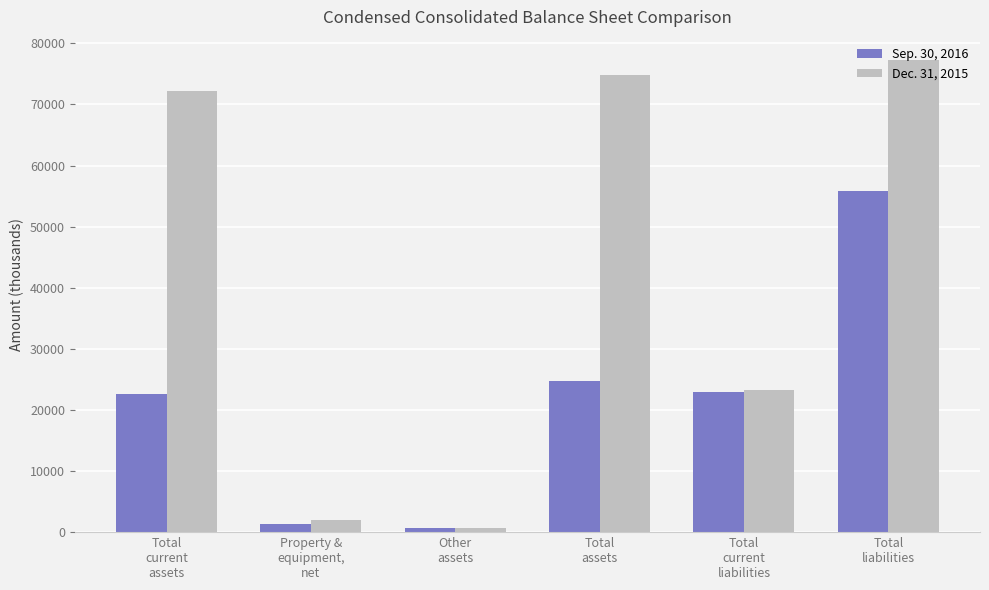

Which series has the largest range (max minus min)?

Dec. 31, 2015